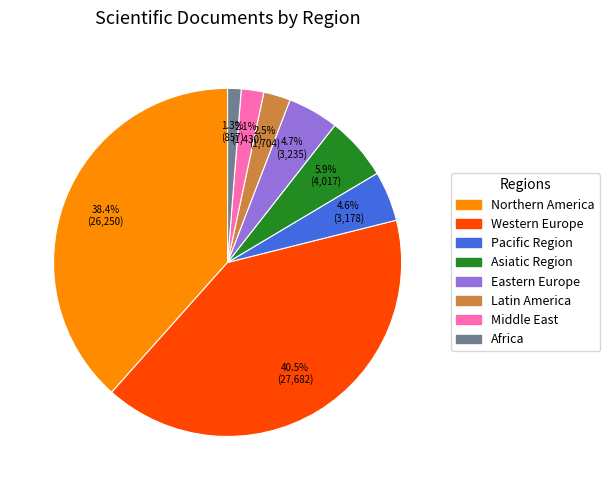

True or false: Africa accounts for 9% of the total.

False